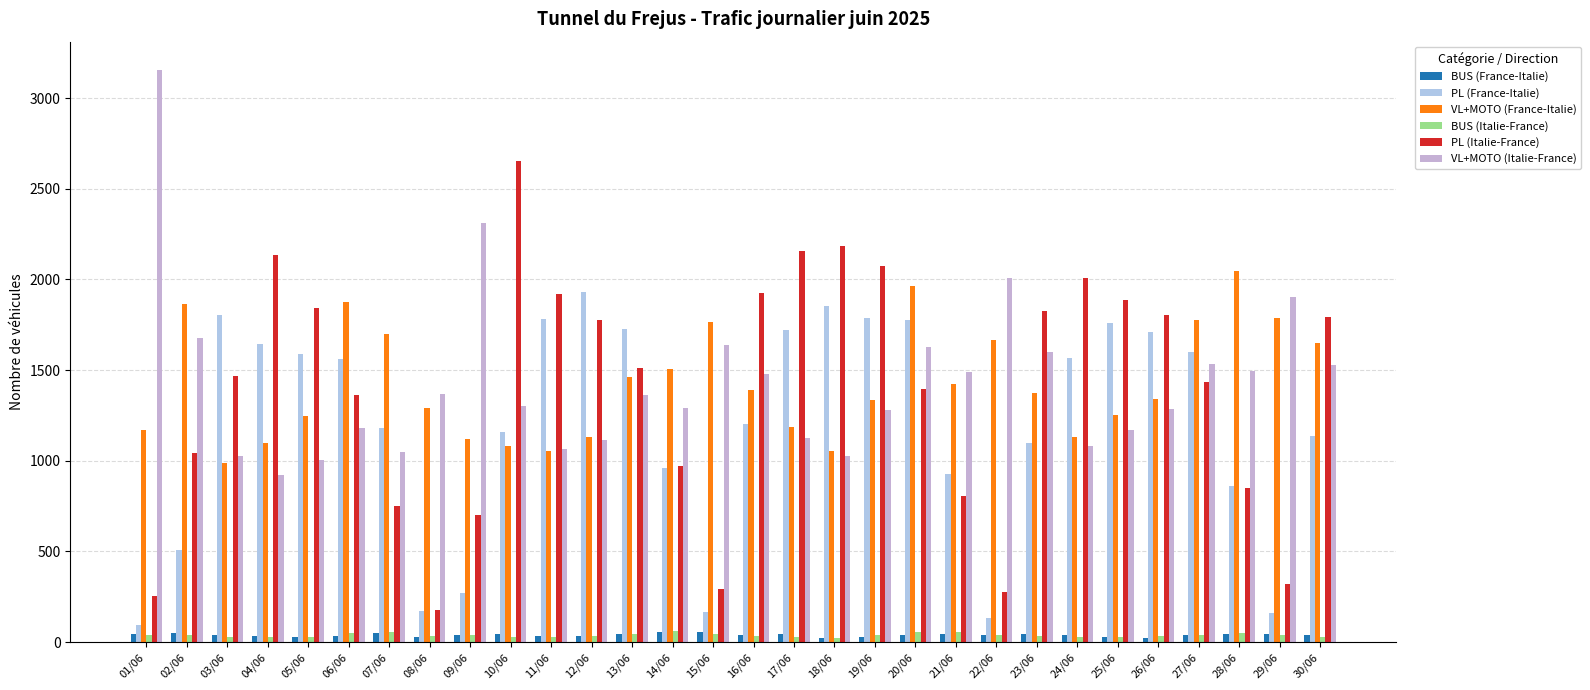

The VL+MOTO (France-Italie) series shows 1253 at 25/06. True or false?

True